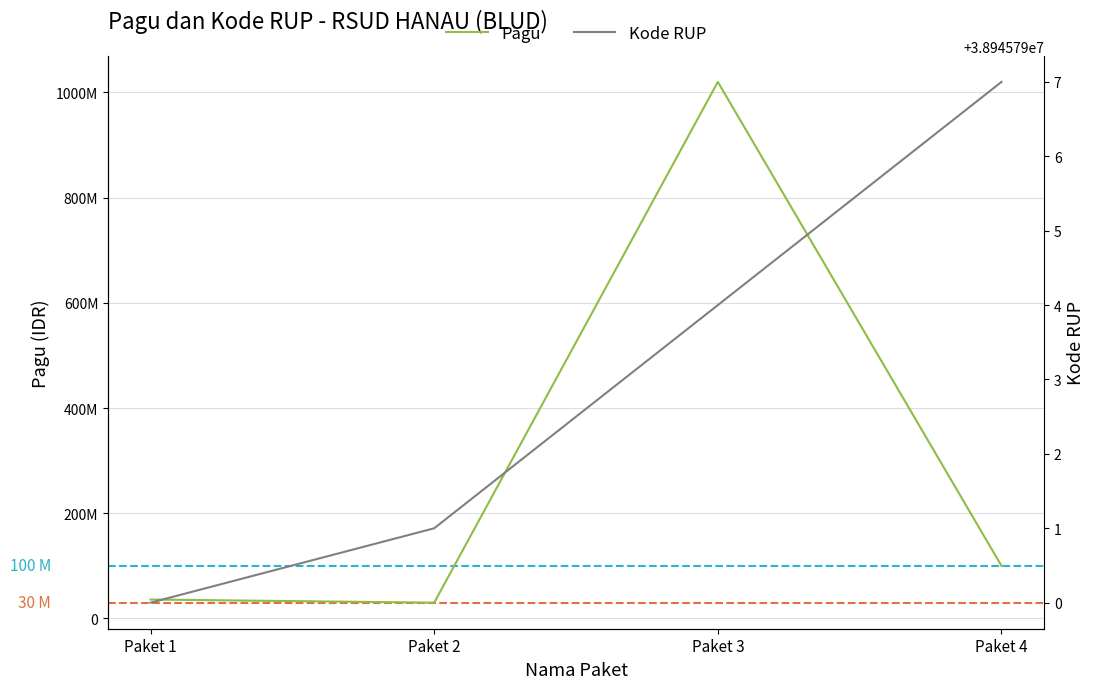

True or false: Kode RUP and Pagu intersect in this chart.

True